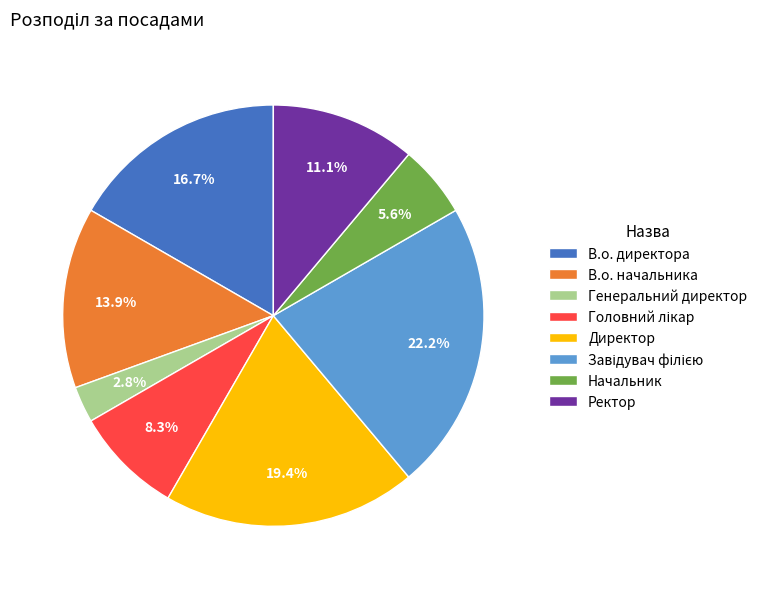

Does any single category account for the majority?

No